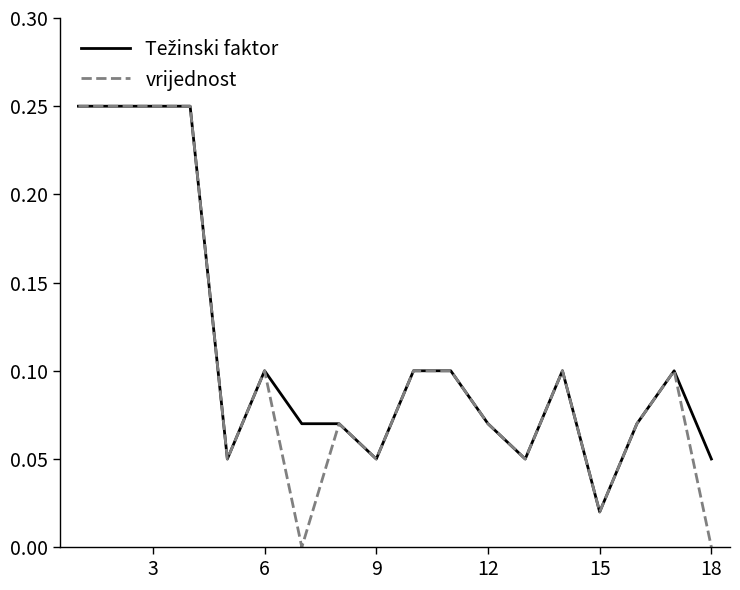

Which series has the widest spread of values?

vrijednost